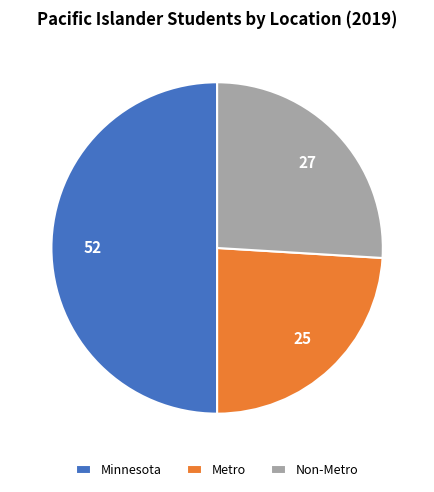

Approximately how many times larger is the value at Metro compared to Minnesota?

0.5